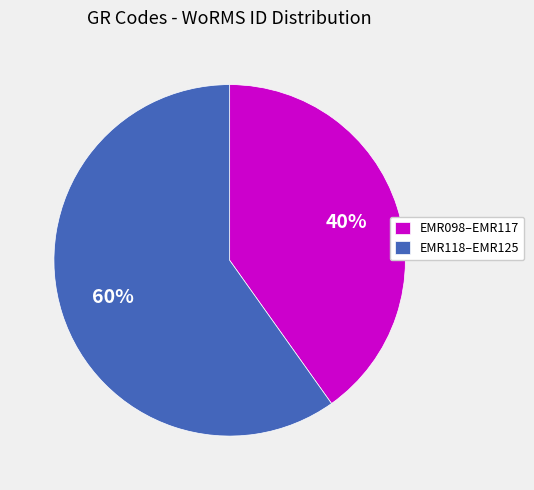

Is it true that EMR118–EMR125 is 60% of the pie?

True